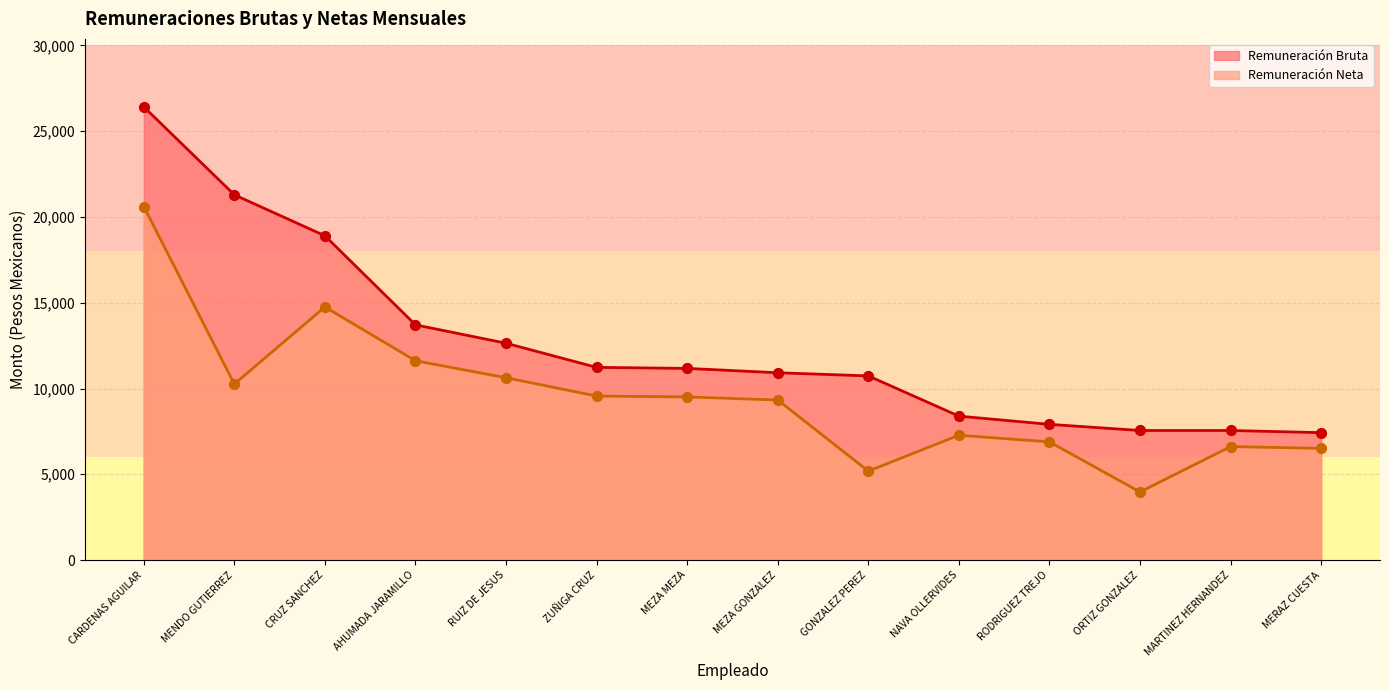

Which series contains the highest Y value?

Remuneración Bruta